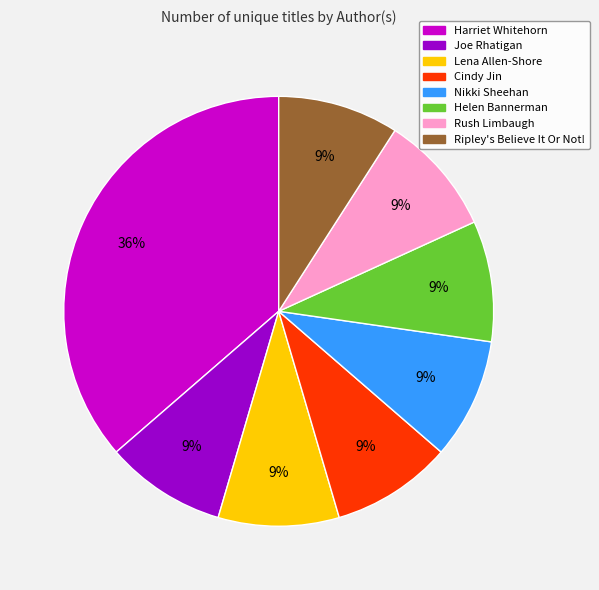

To the nearest percent, what is the difference between the largest and smallest slice percentages?

27%